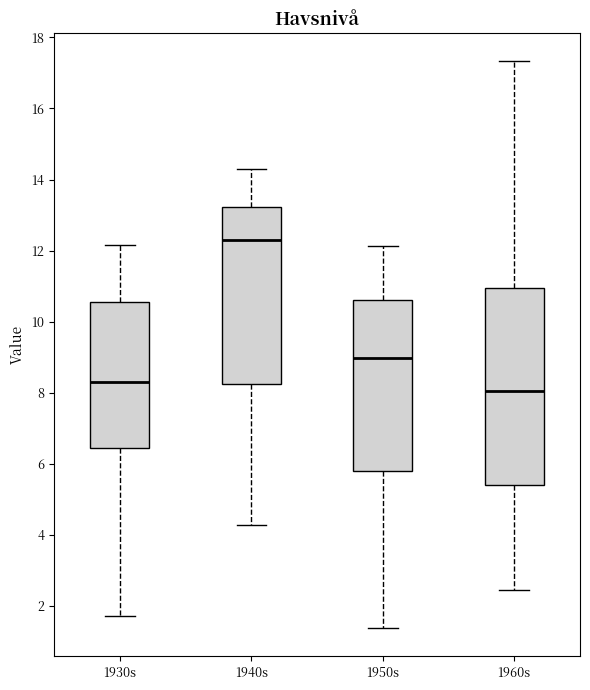

Which box's median line is the lowest?

1960s